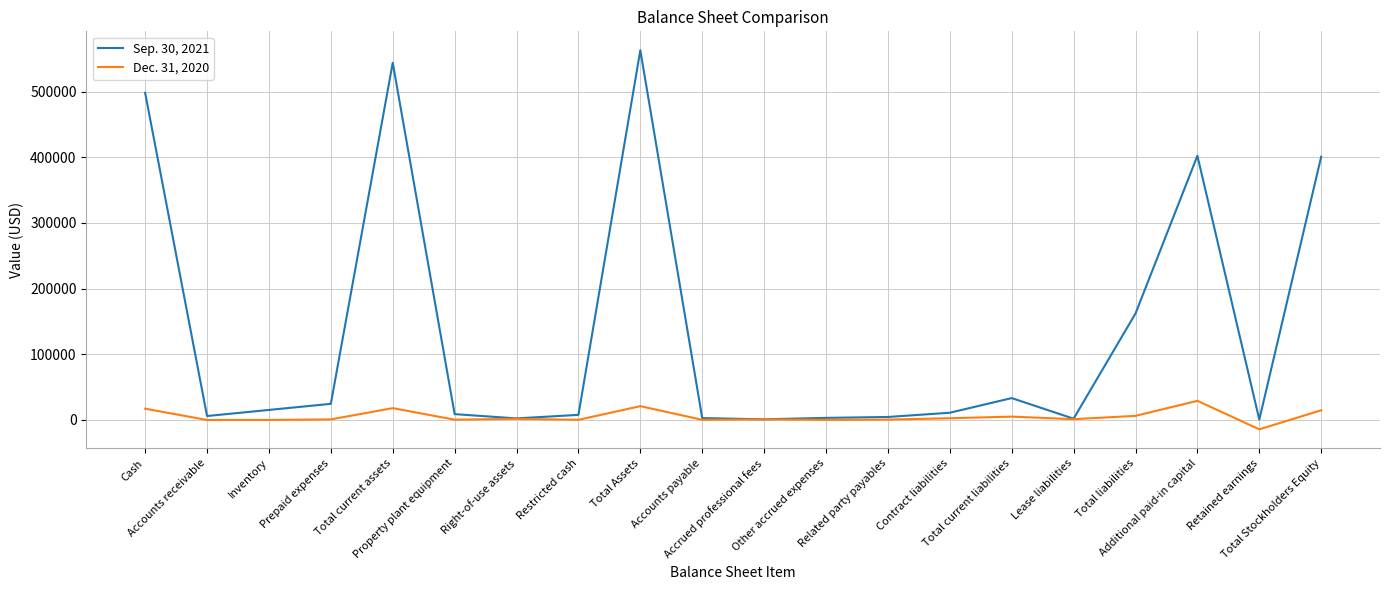

What is the maximum value shown in the chart?

562818